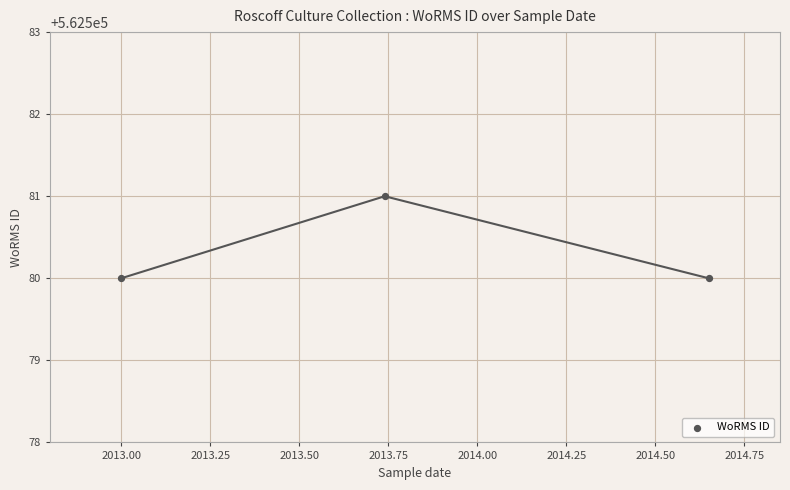

What is the average Y value?

562580